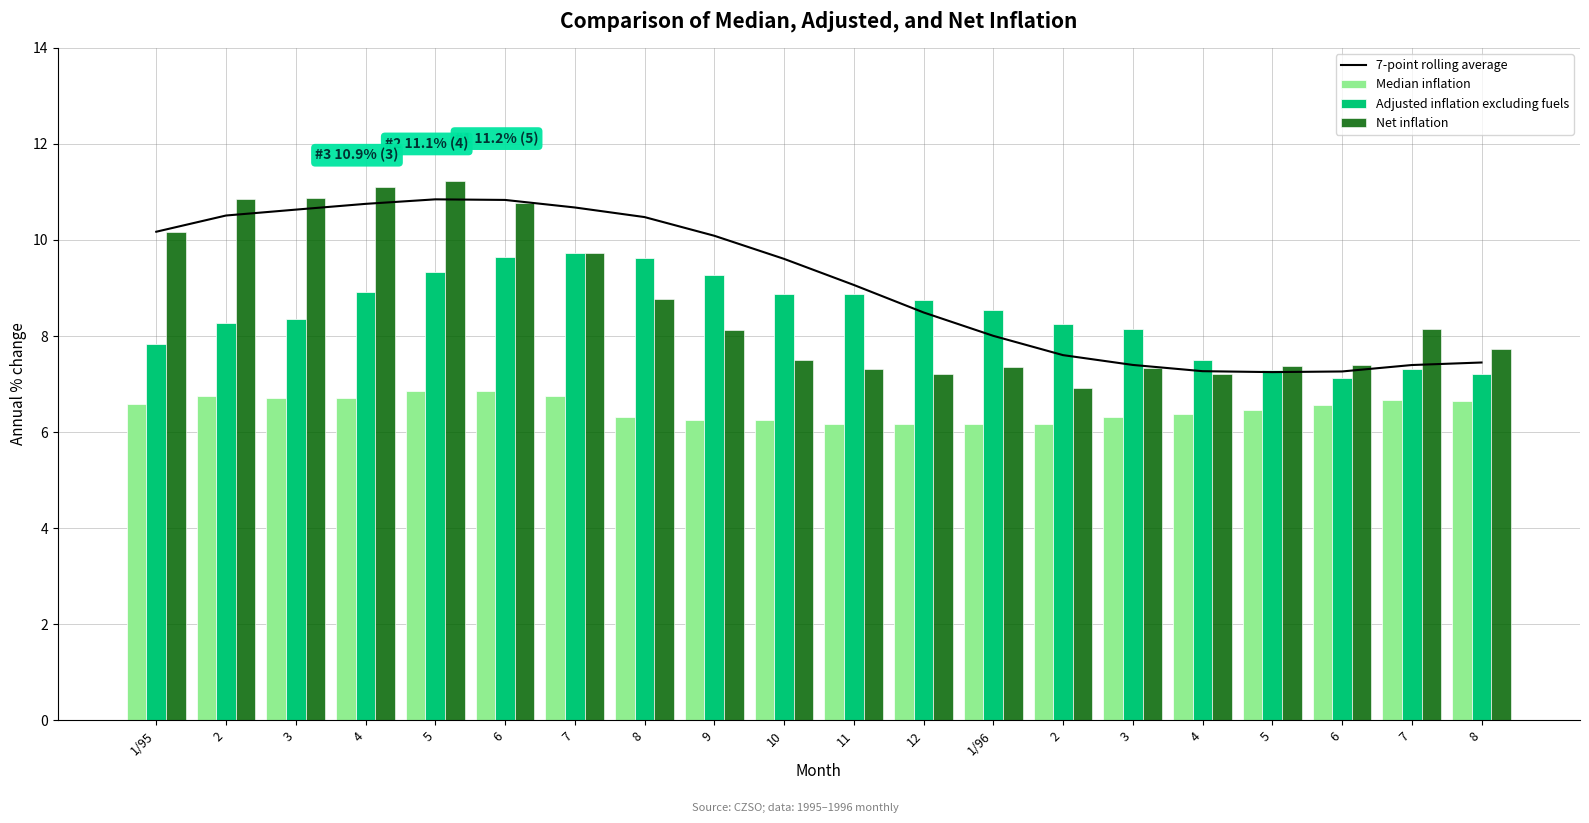

Between 8 and 5, which is larger?

5